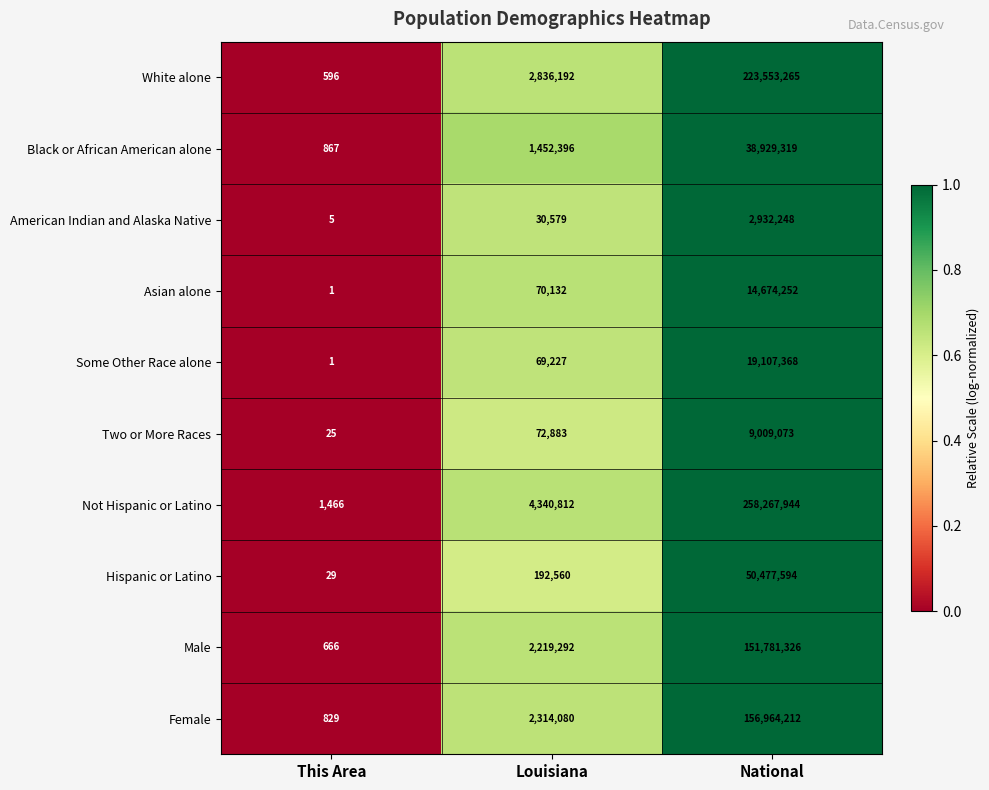

Which series changed the most between This Area and National?

Not Hispanic or Latino